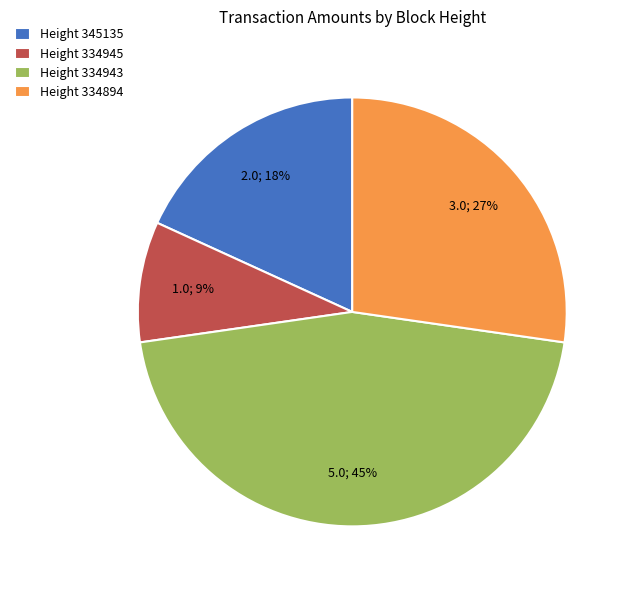

How many slices are in this pie chart?

4